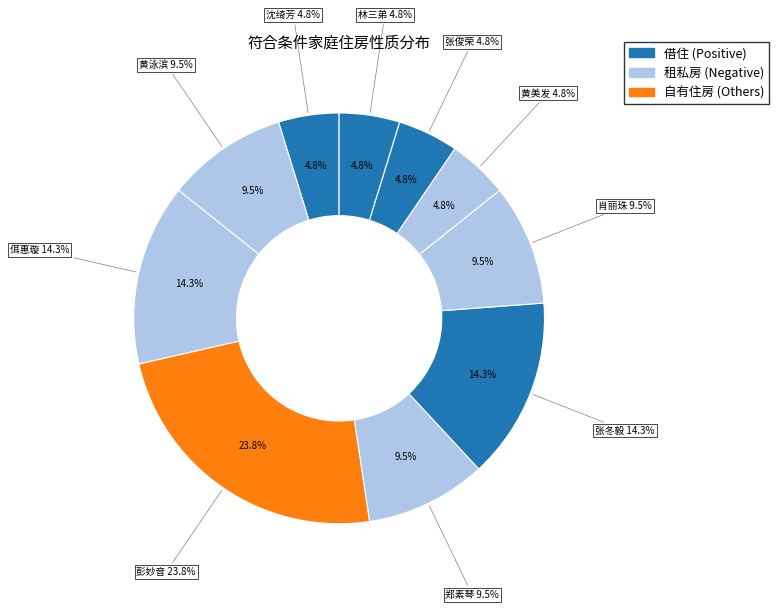

What percentage is the 黄美发 slice, to the nearest percent?

5%